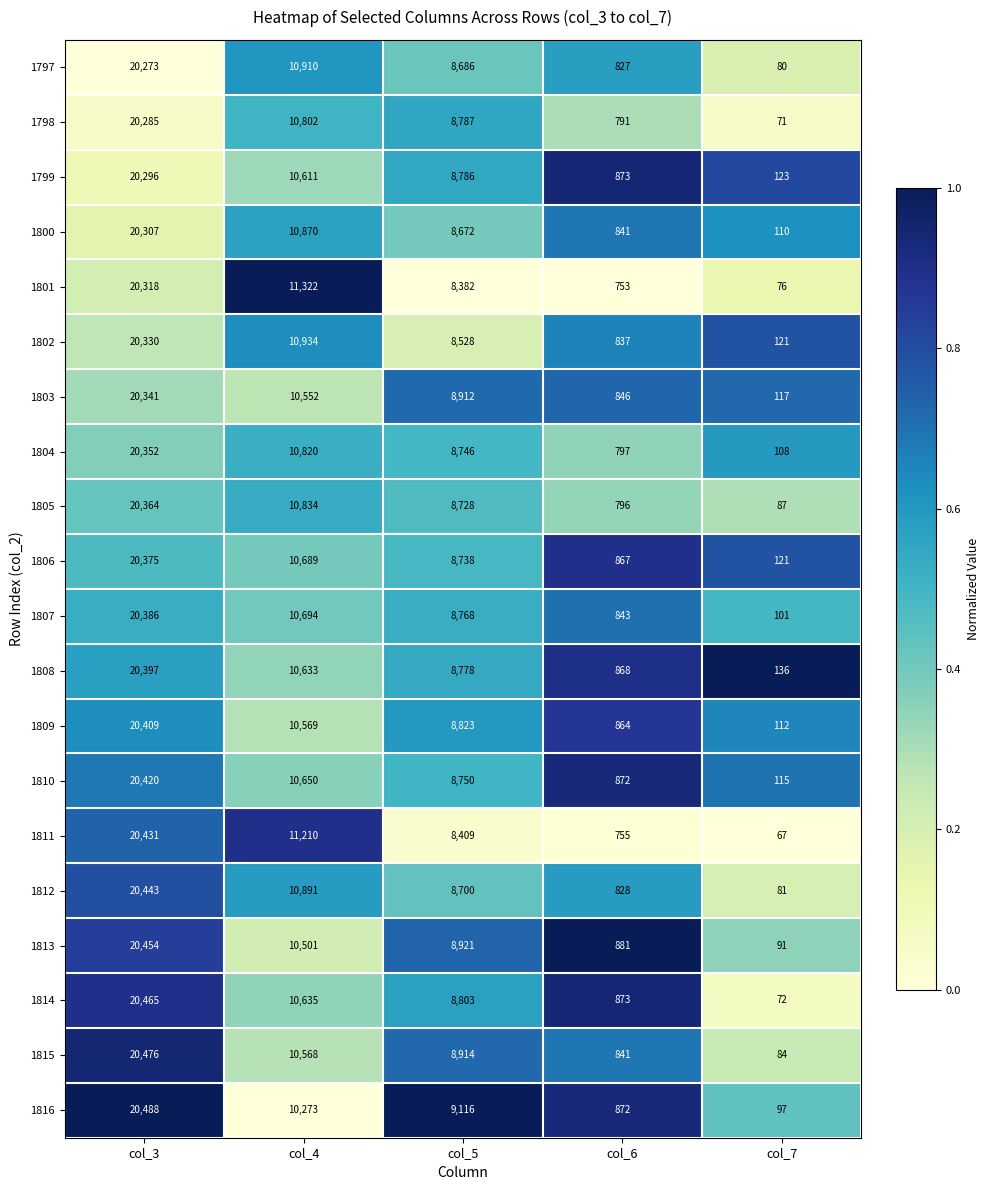

List the labels in order of 1815 value, smallest first.

col_7, col_6, col_5, col_4, col_3